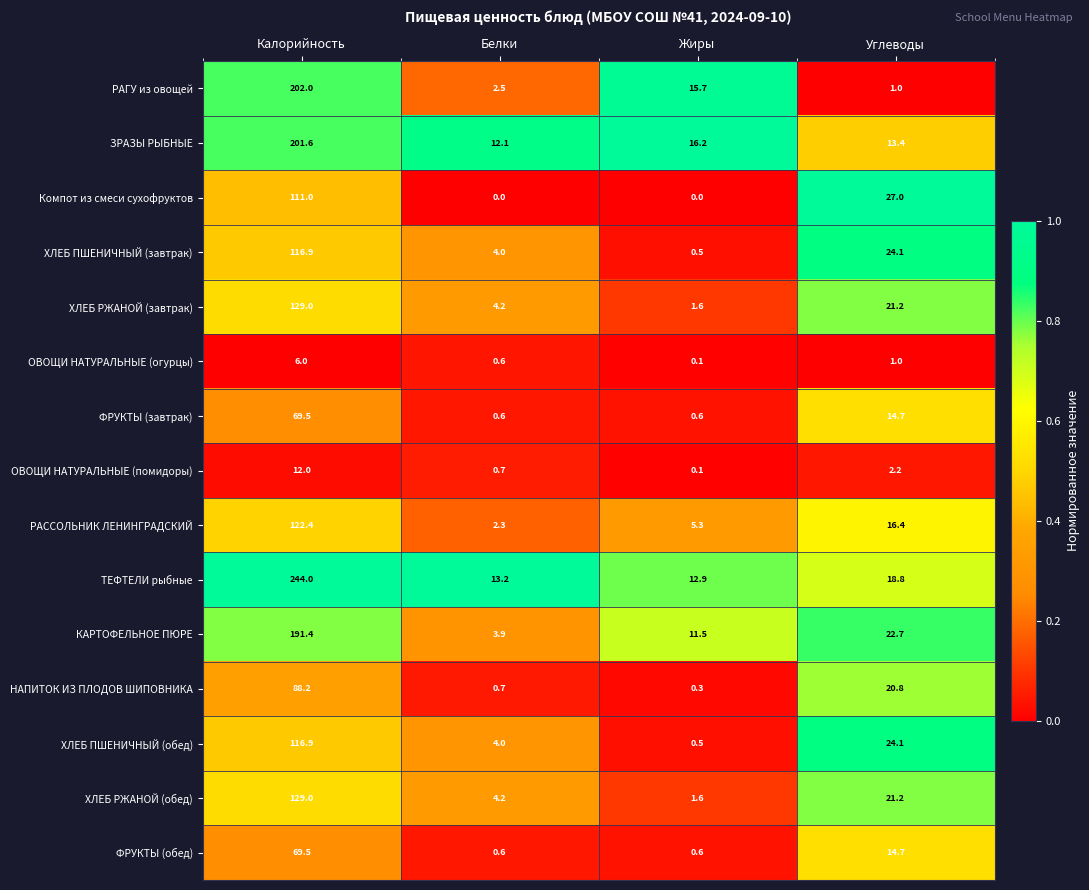

What is the difference between the ХЛЕБ ПШЕНИЧНЫЙ (обед) values at Углеводы and Жиры?

23.6